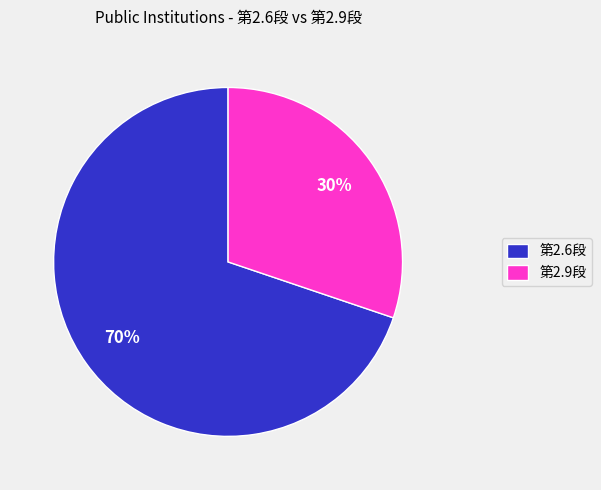

Rank the categories by value from lowest to highest.

第2.9段, 第2.6段